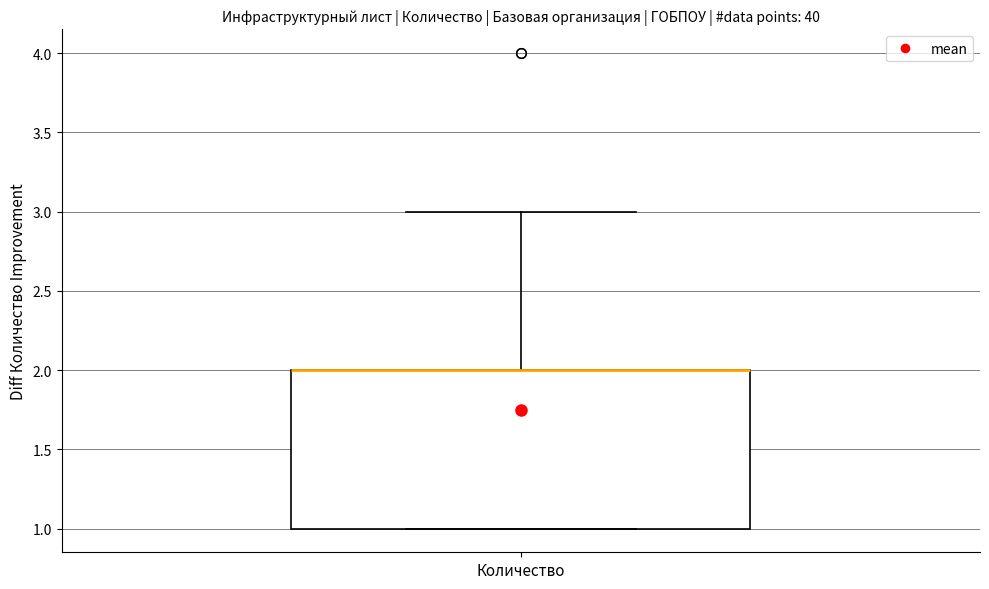

Read this box plot against the y-axis: the position of the median line, the range covered by the box, and the ends of both whiskers. The values are not printed on the chart, so give them approximately, as read against the axis.

median 2 (drawn on the box's upper edge), box 1 to 2, whiskers 1 to 3